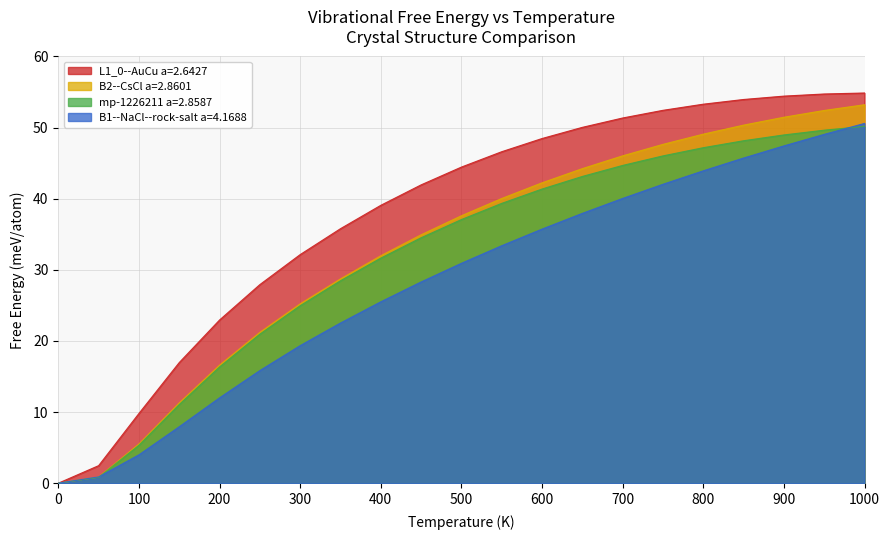

Is it true that mp-1226211 a=2.8587 equals 49.0 at 900.0?

True